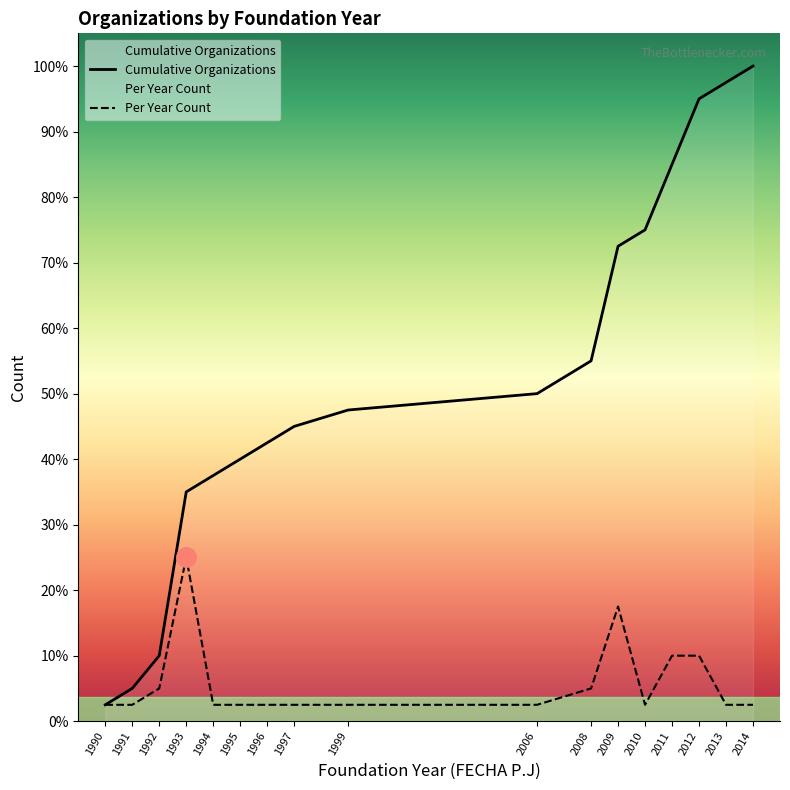

Which series has the largest total across all categories?

Cumulative Organizations